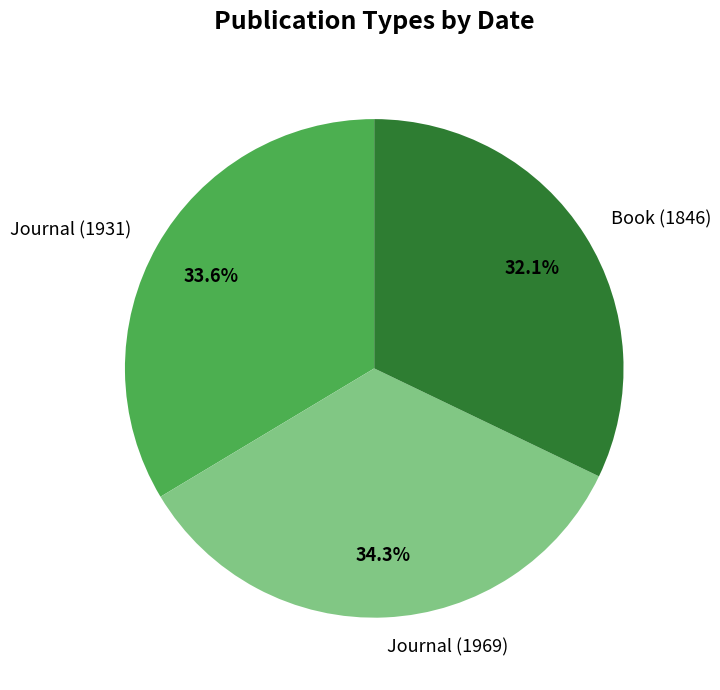

To the nearest percent, what is the average slice percentage?

33%